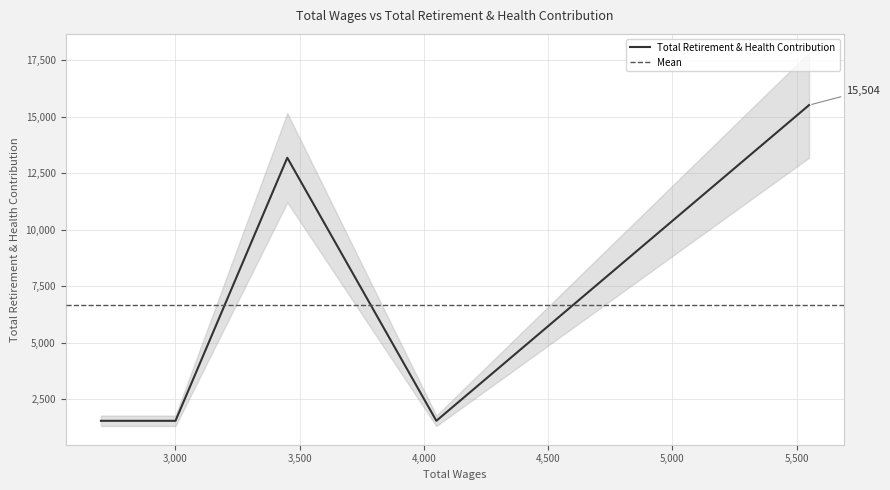

What is the difference between the maximum and minimum values?

13968